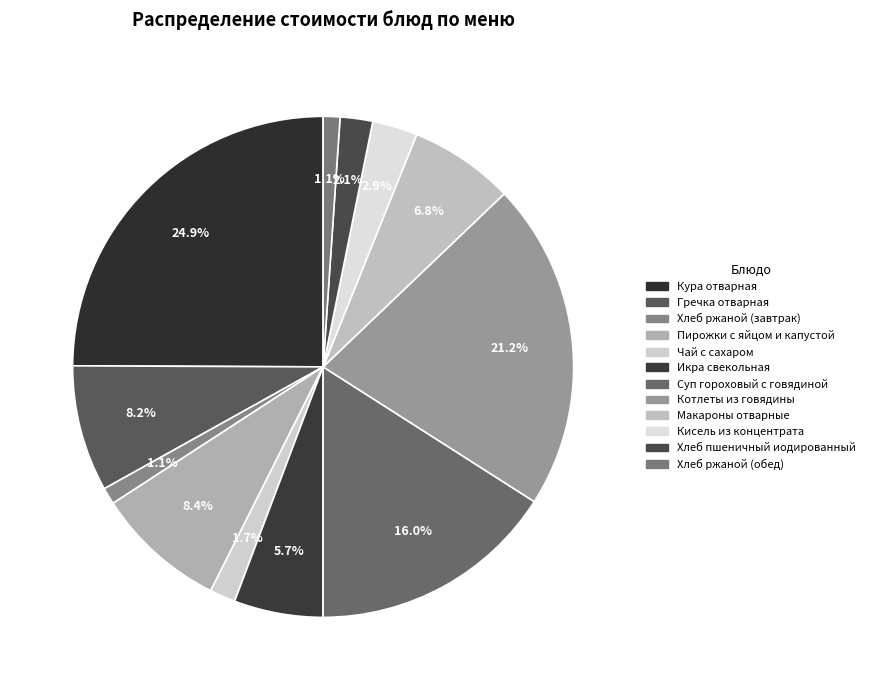

What percentage is the Кисель из концентрата slice, to the nearest percent?

3%